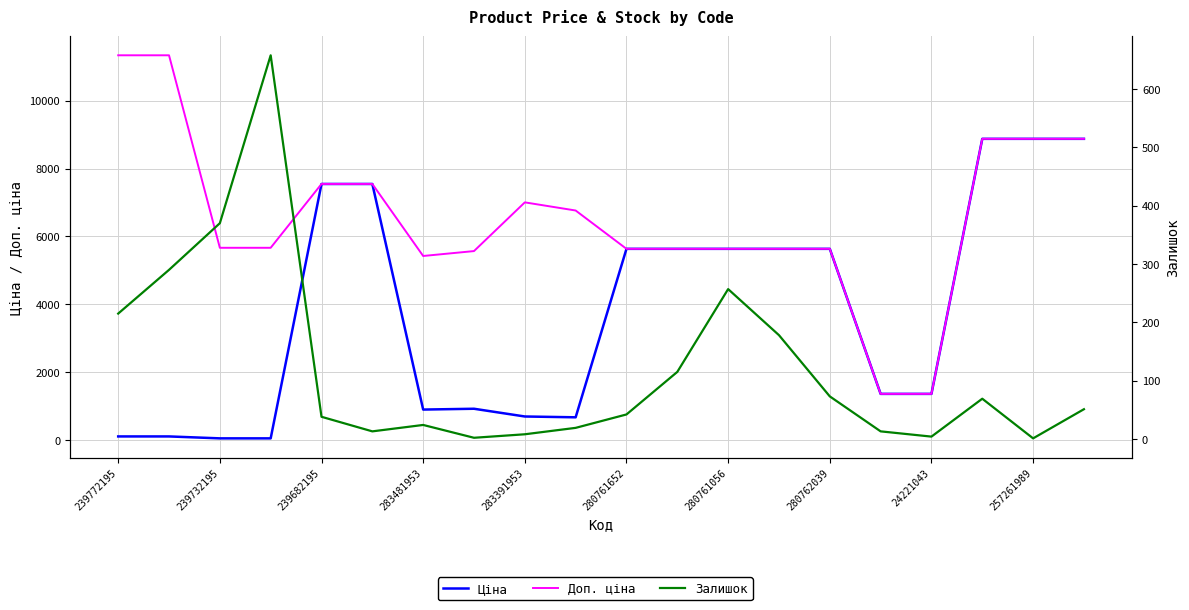

How many categories are shown in the chart?

20